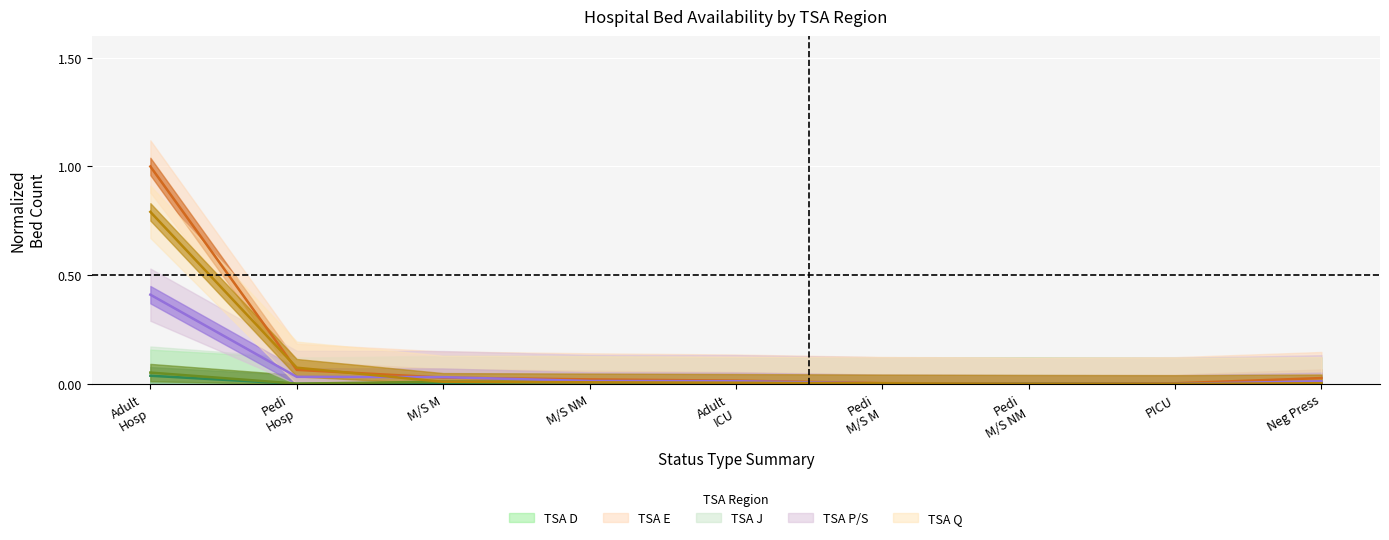

What is the label of the 6th point from the right?

M/S NM